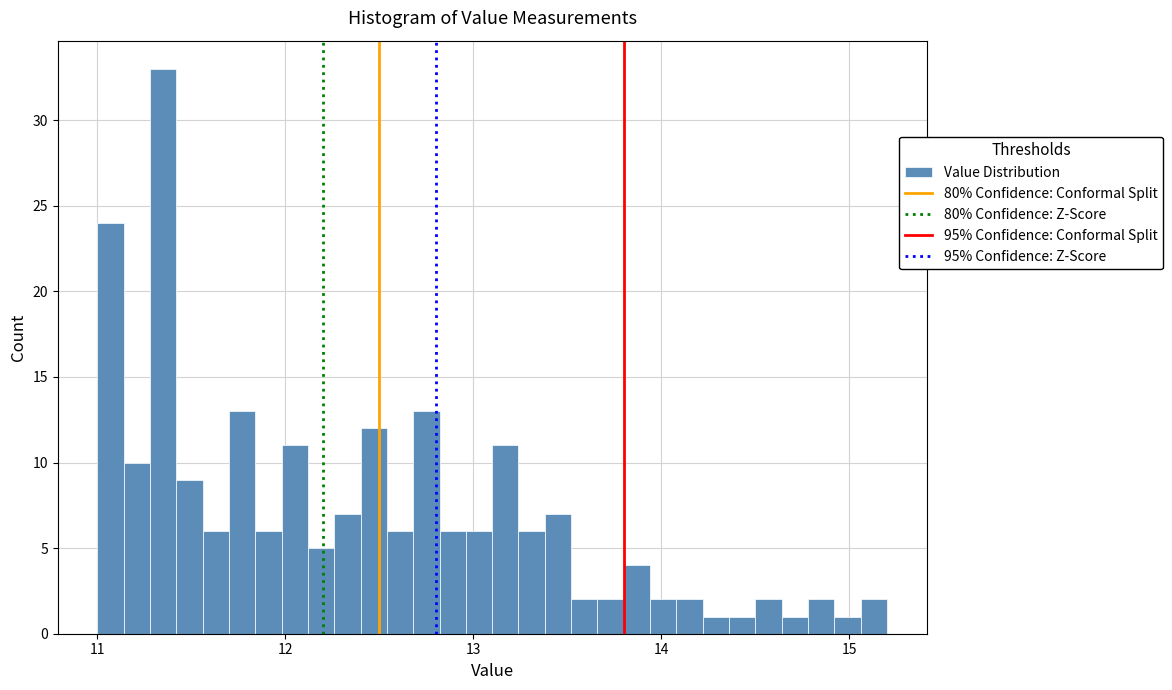

Read against the x-axis, roughly where is the centre of the tallest bar?

11.4